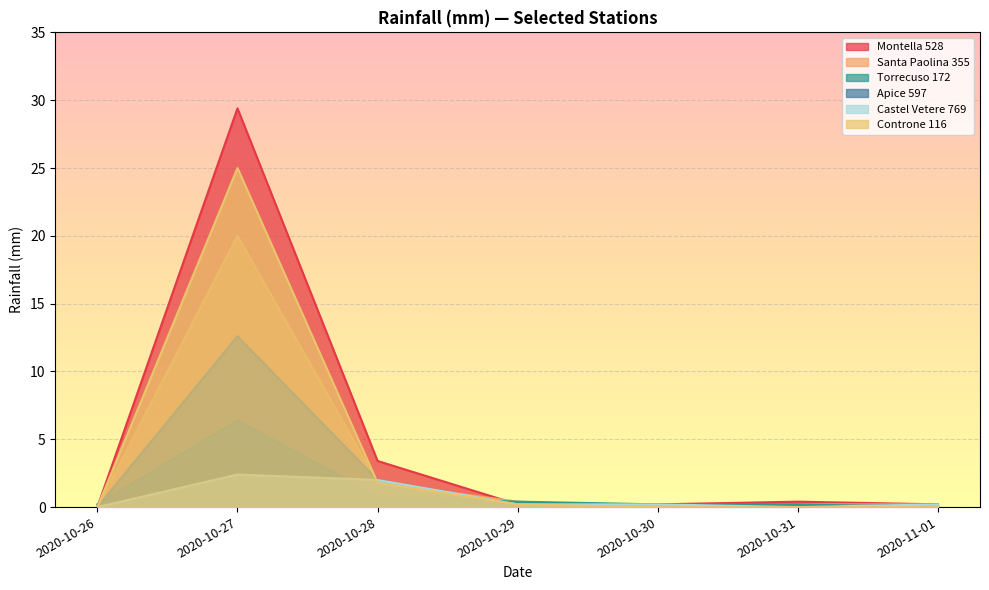

Read the Montella 528 value at 2020-10-27.

29.4